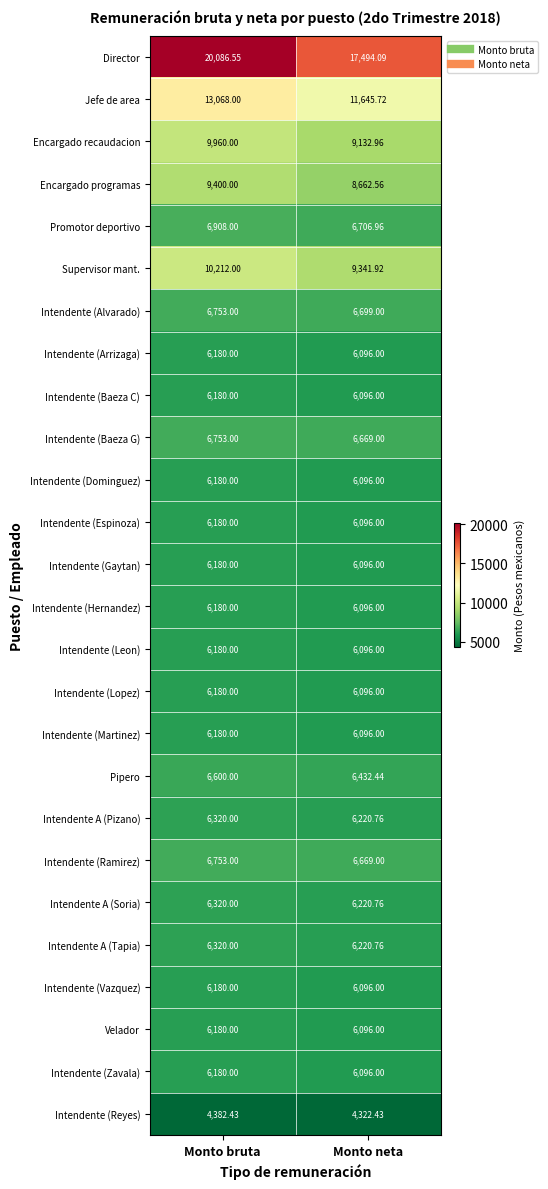

Which series has the largest range (max minus min)?

Director